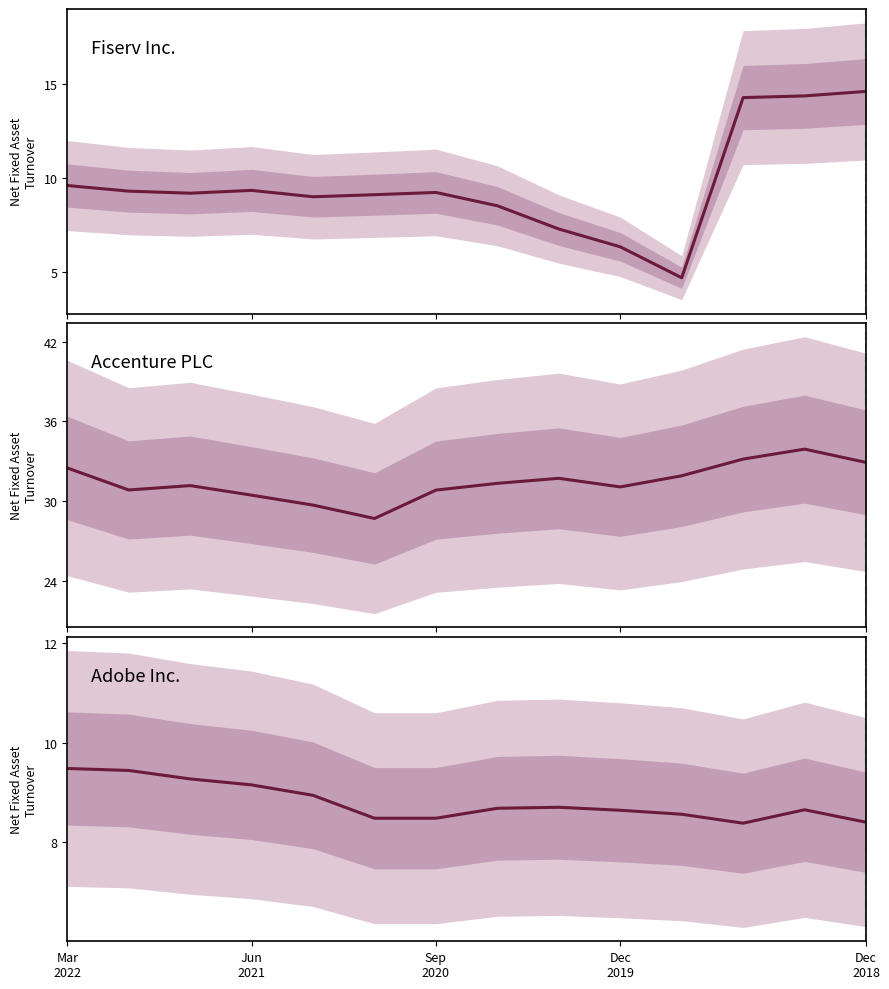

What is the total value across all series at 10?

45.1